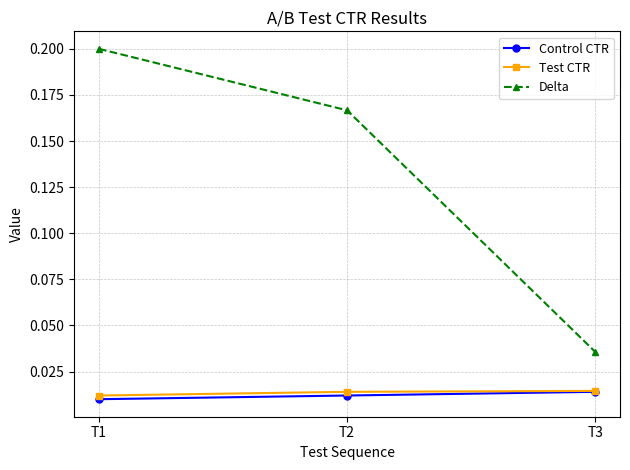

How many distinct data groups are displayed?

3